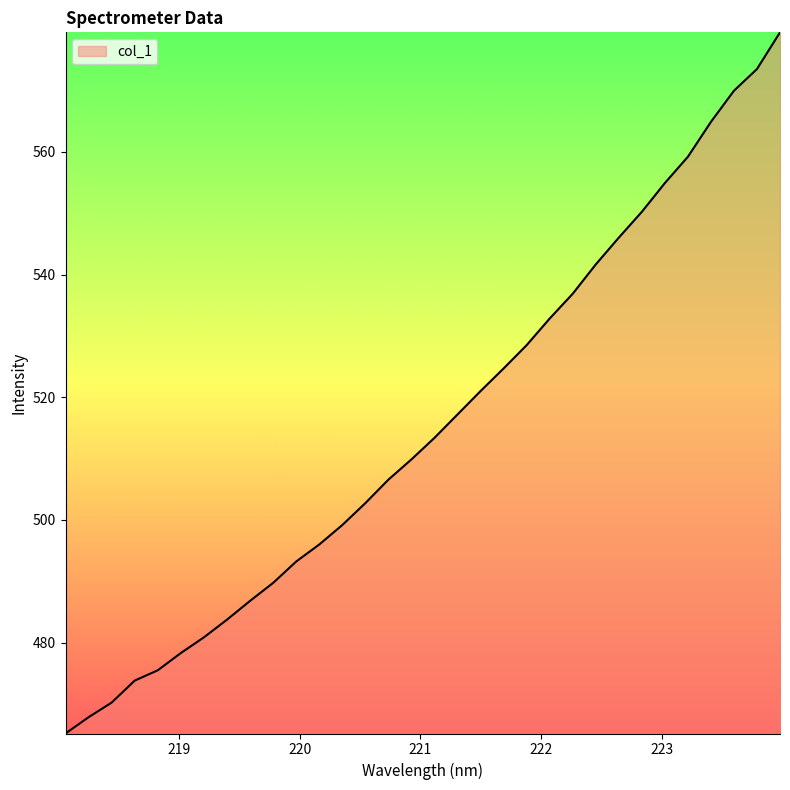

What is the minimum value shown in the chart?

465.2